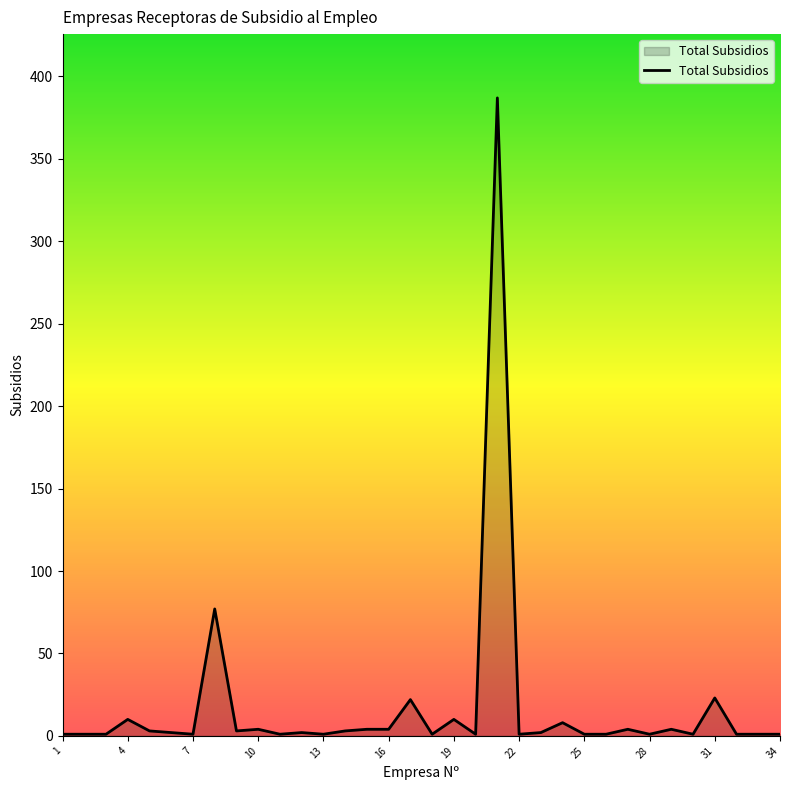

Does the chart have visible grid lines?

No